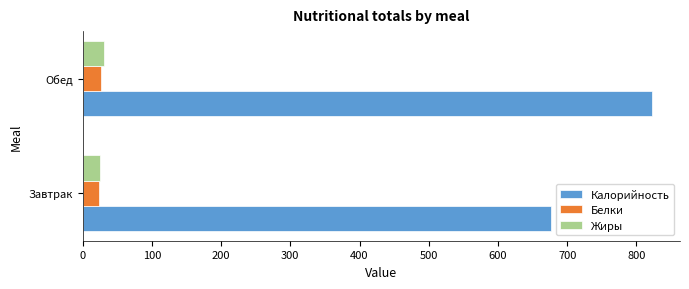

At which category is the sum across all series the highest?

Обед